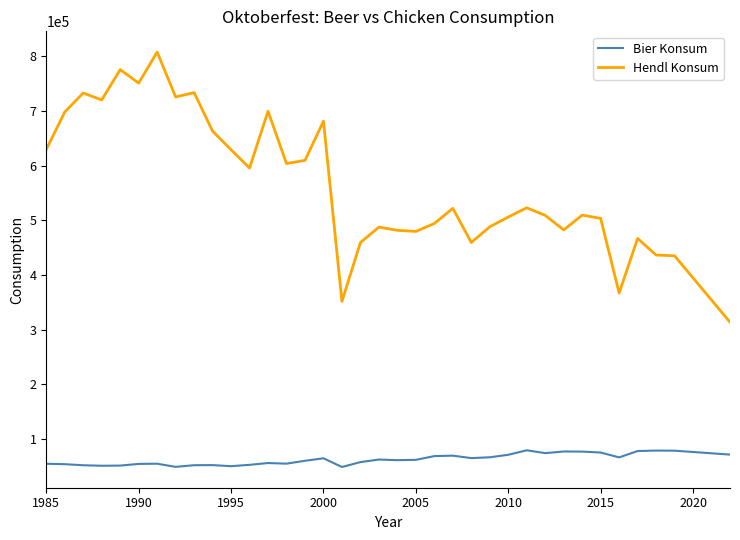

How many lines are shown in the chart?

2